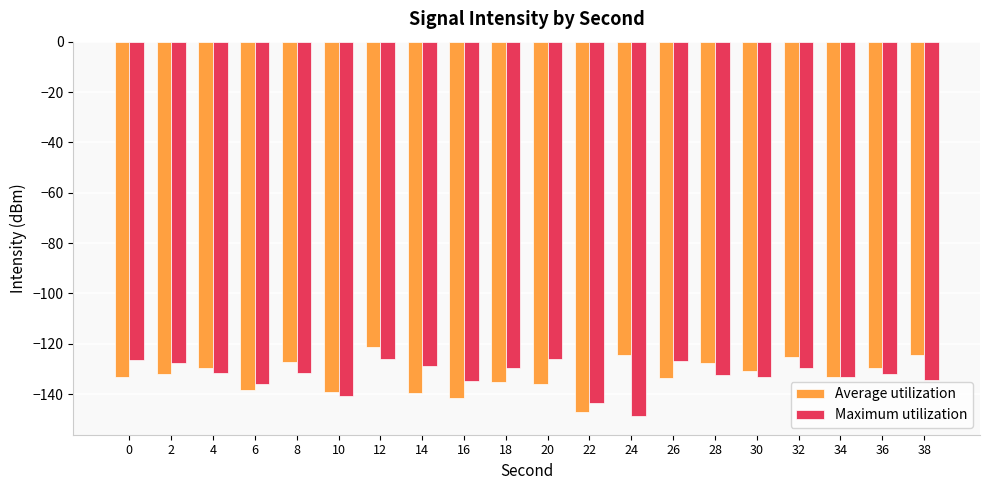

What is the sum of the Average utilization values at 2 and 8?

-259.0